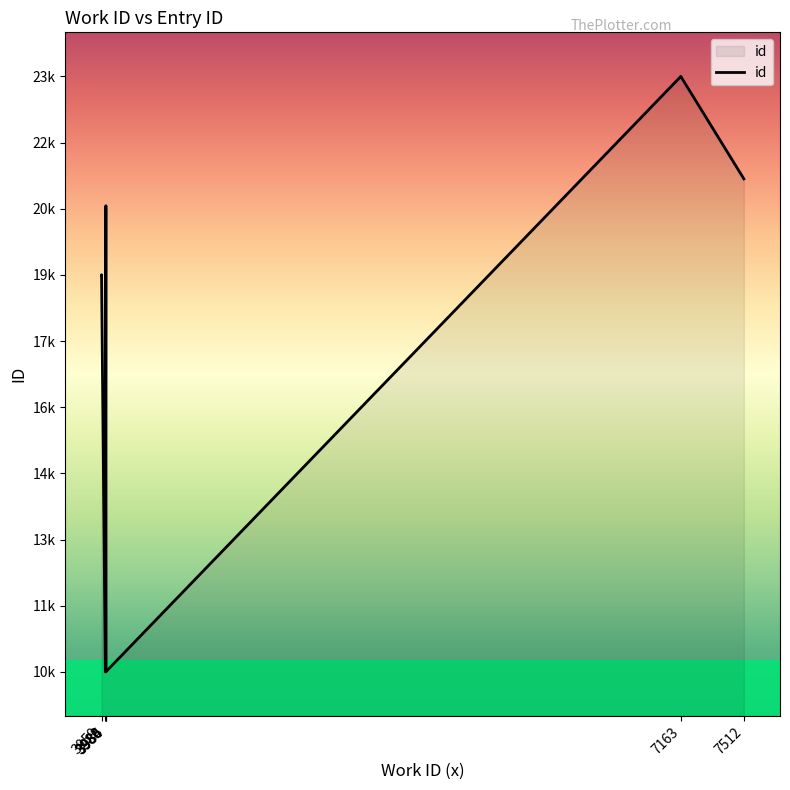

The chart shows a value of 8417 at 7163. True or false?

False